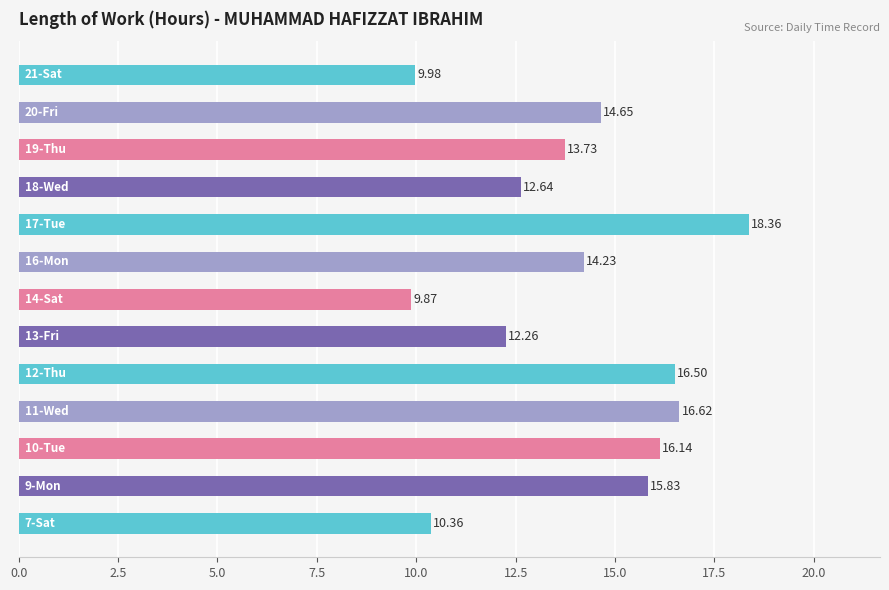

What is the sum of all values?

181.2